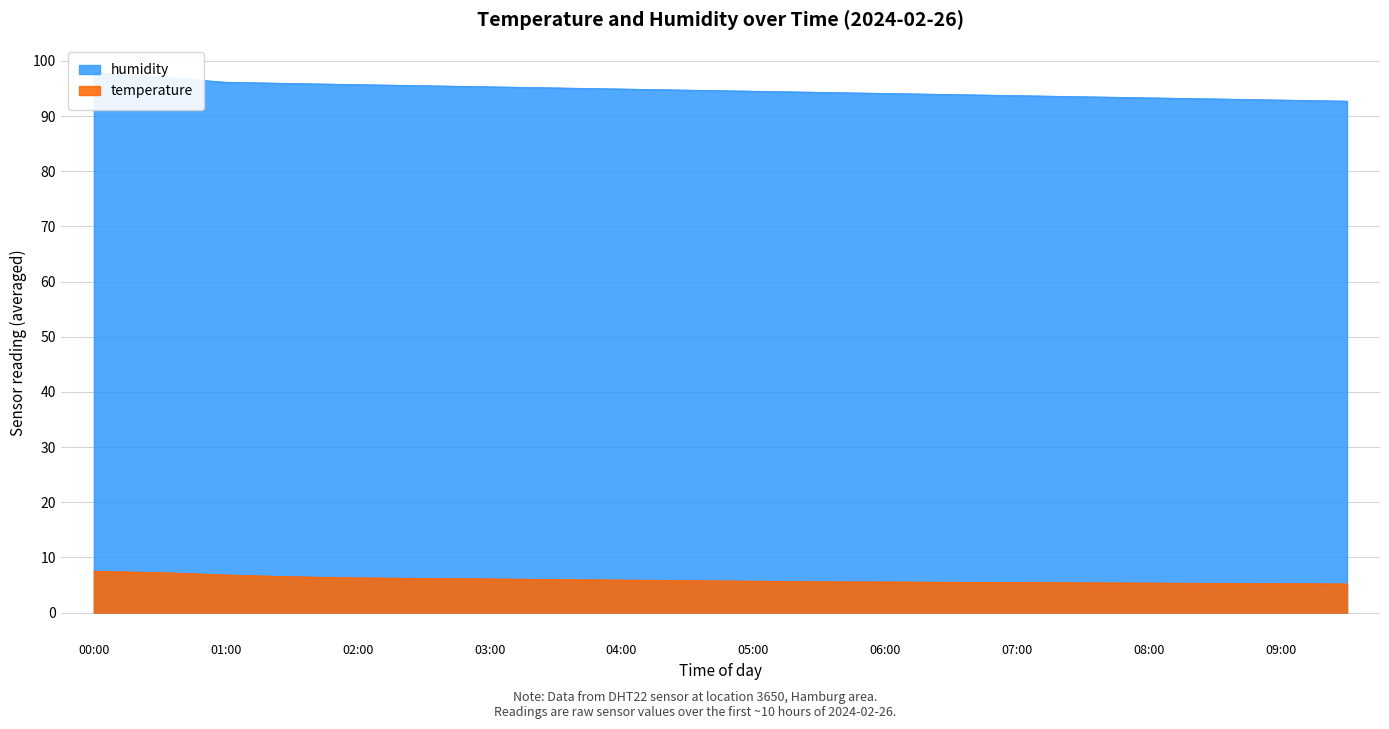

The temperature series shows 9.3 at 09:30. True or false?

False